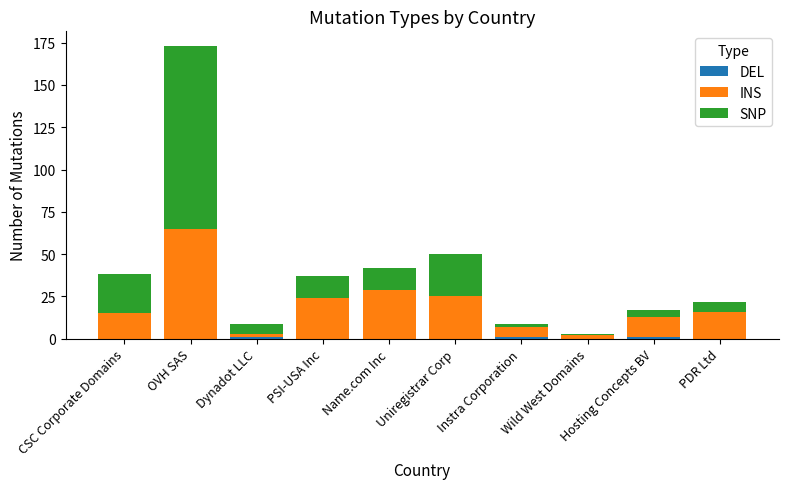

At which category is the sum across all series the highest?

OVH SAS